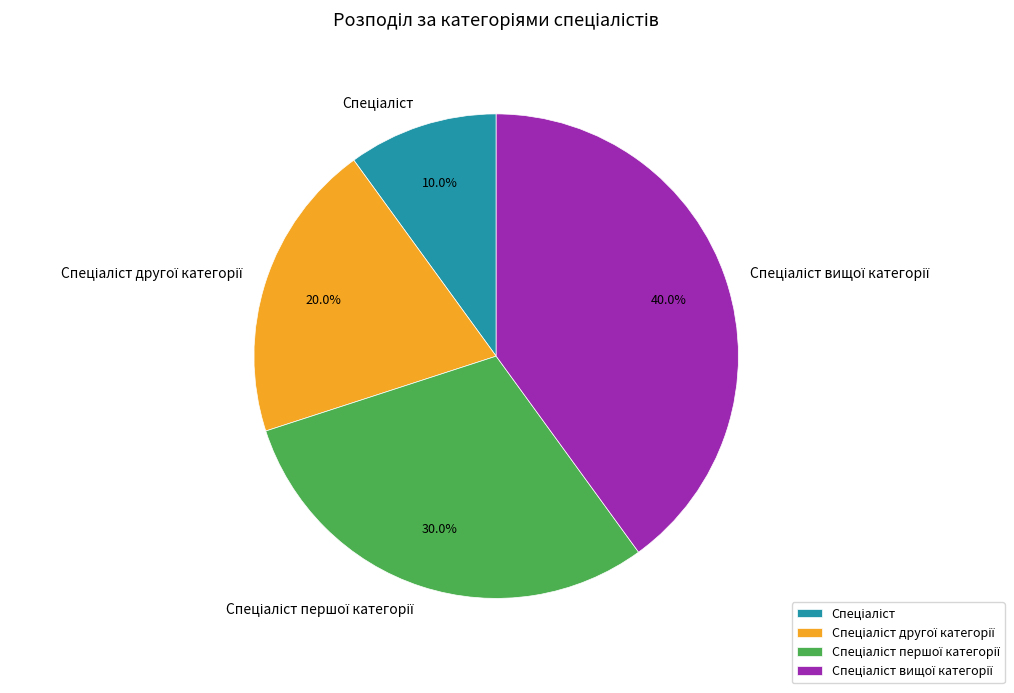

Does any single category account for the majority?

No